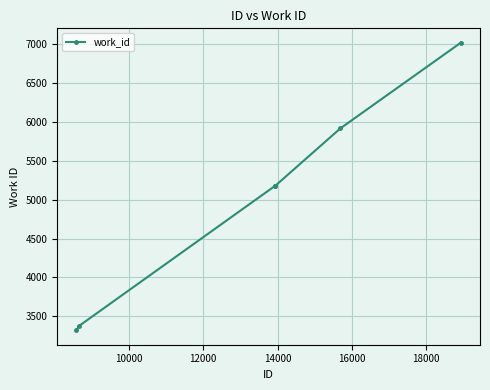

True or false: there are more than 1 points higher than both neighbors.

False